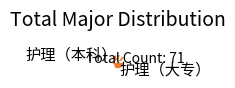

Does any single category account for the majority?

Yes